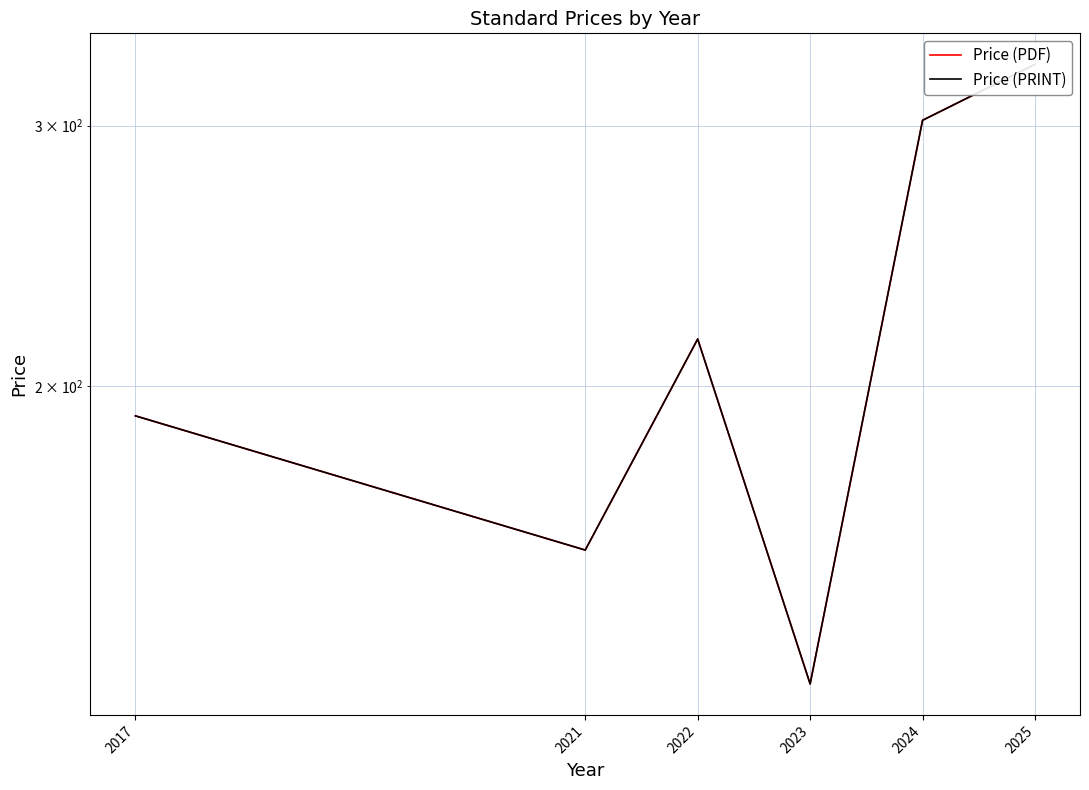

How many lines are shown in the chart?

2